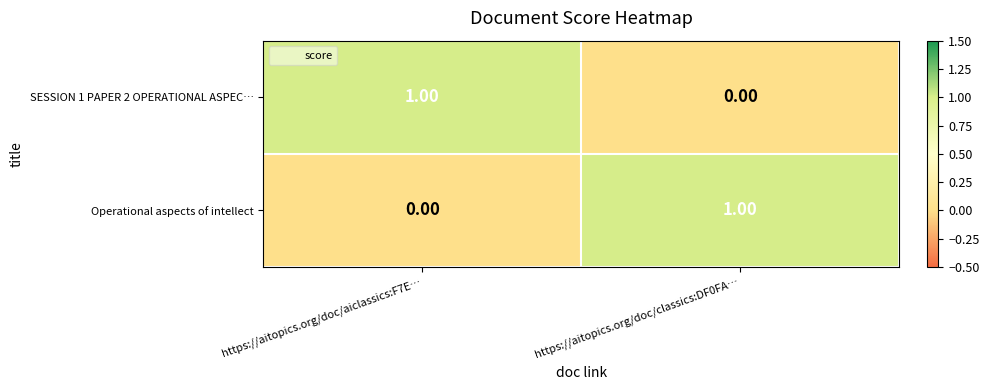

How many data points in Operational aspects of intellect are less than 1?

1